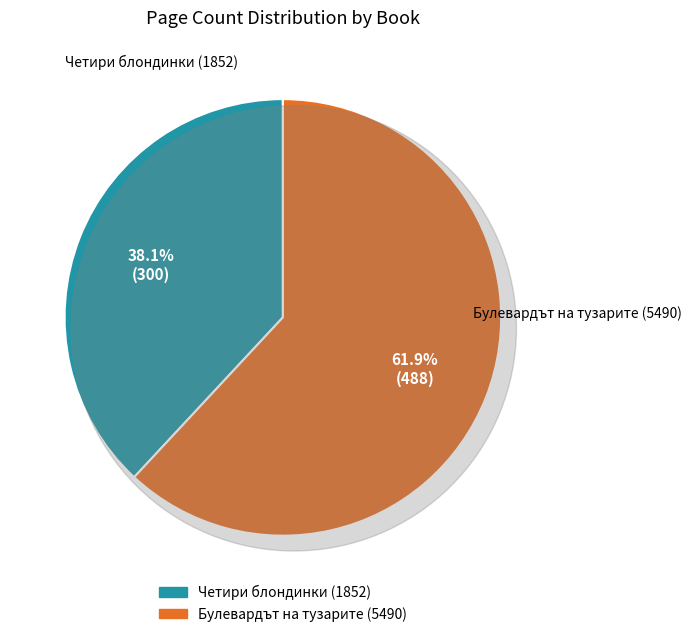

What is the smallest slice in the pie chart?

Четири блондинки (1852)